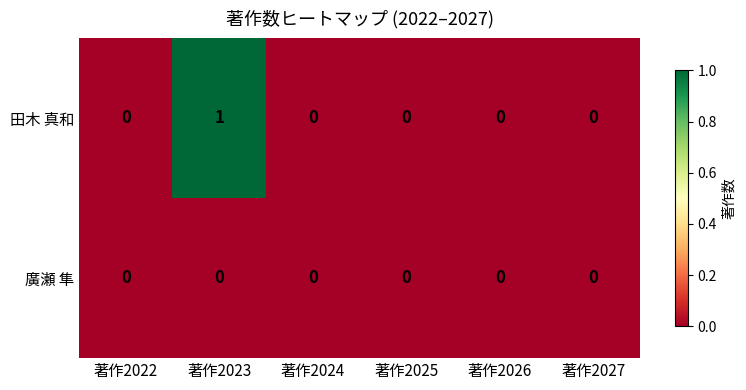

Reading right to left, transcribe all the data shown in this chart.

田木 真和: 著作2027=0	著作2026=0	著作2025=0	著作2024=0	著作2023=1	著作2022=0
廣瀬 隼: 著作2027=0	著作2026=0	著作2025=0	著作2024=0	著作2023=0	著作2022=0